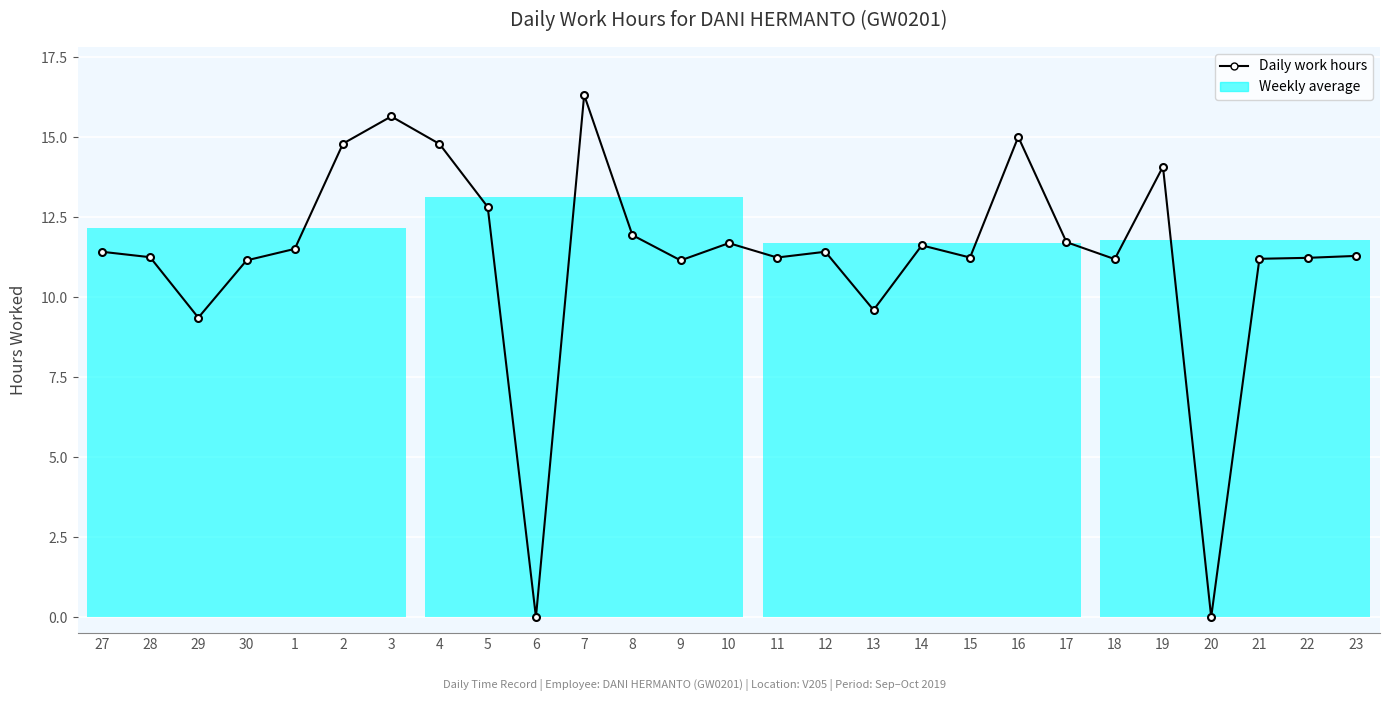

Where is the first local minimum?

29